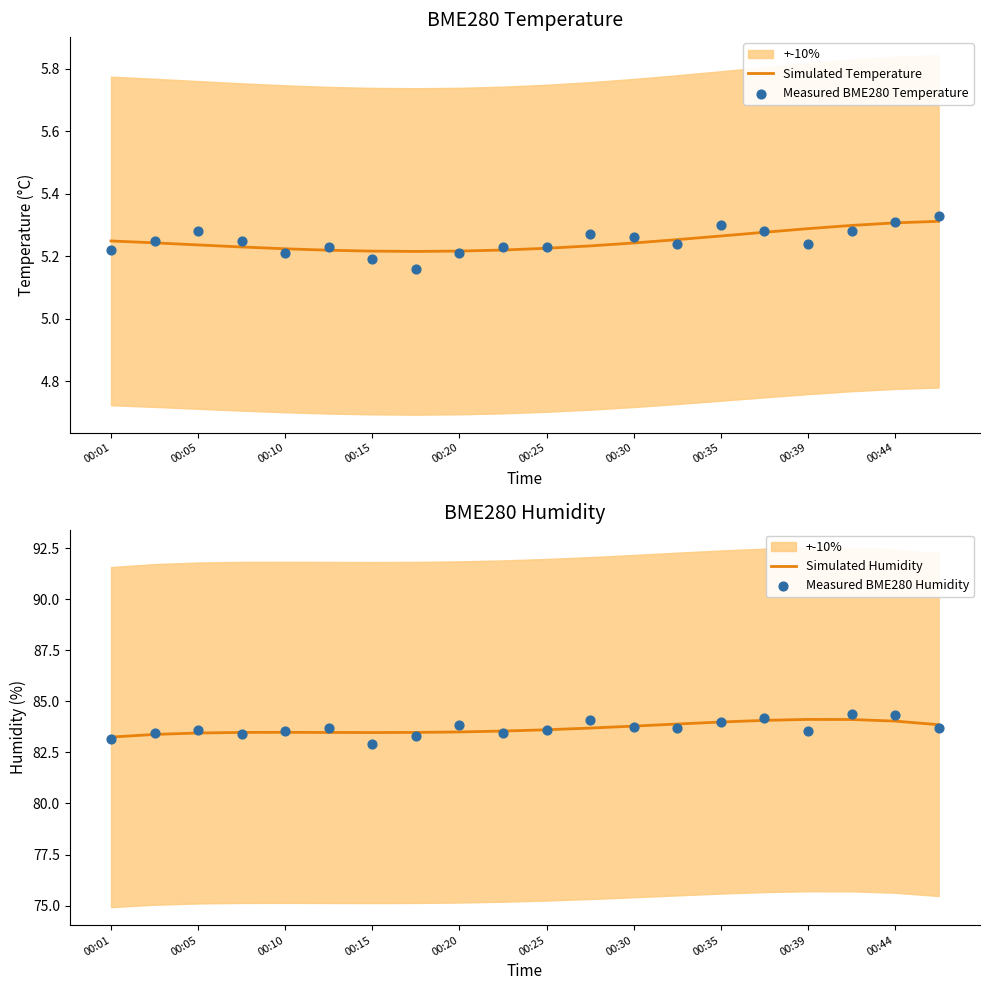

At how many categories does at least one series exceed 62?

20